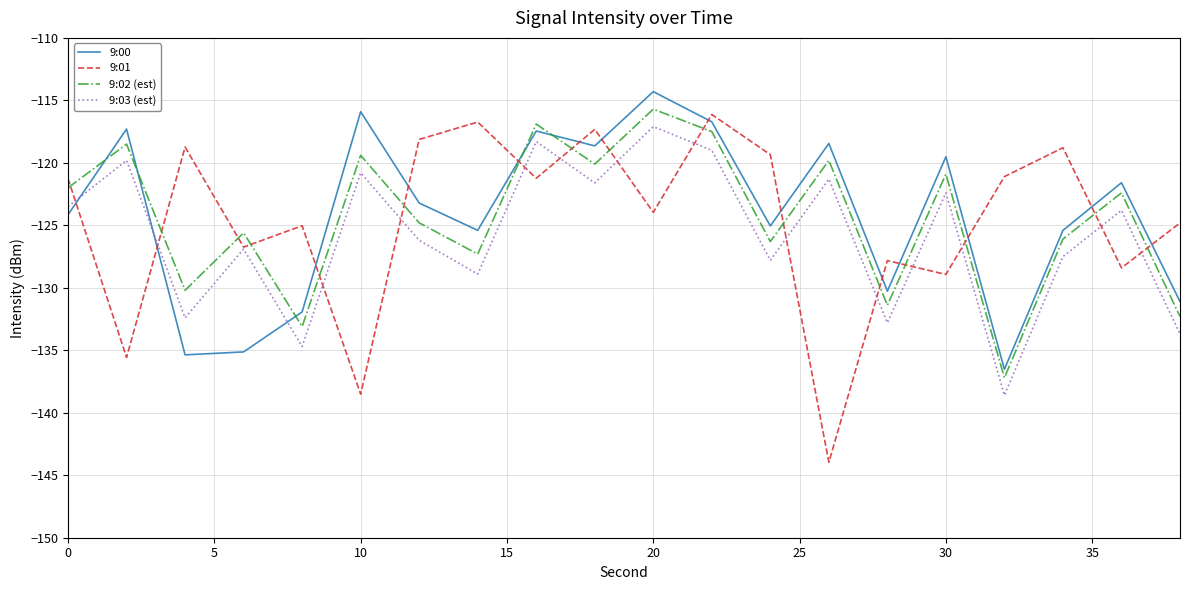

What is the maximum value shown in the chart?

-114.3